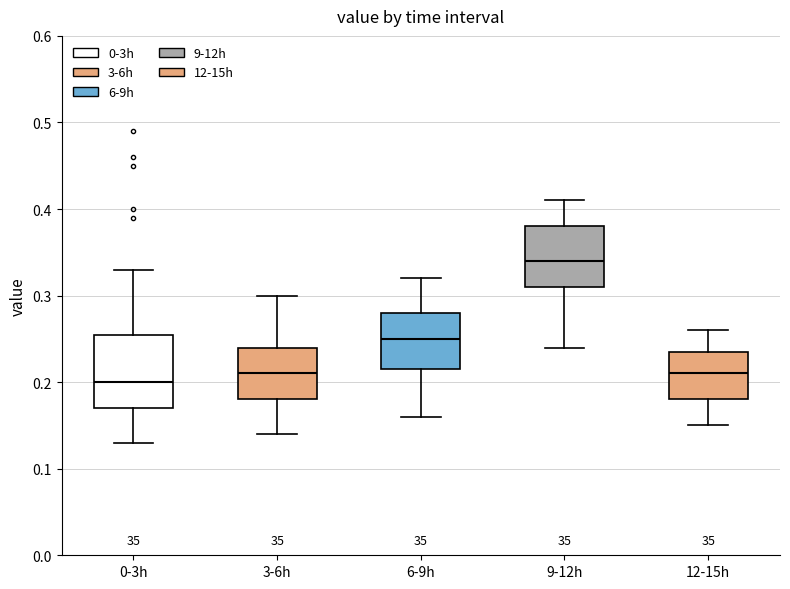

Reading left to right, read every box against the y-axis: the position of its median line, the range the box covers, and the ends of its whiskers. The values are not printed on the chart, so give them approximately, as read against the axis.

0-3h: median 0.20, box 0.17 to 0.26, whiskers 0.13 to 0.33
3-6h: median 0.21, box 0.18 to 0.24, whiskers 0.14 to 0.30
6-9h: median 0.25, box 0.22 to 0.28, whiskers 0.16 to 0.32
9-12h: median 0.34, box 0.31 to 0.38, whiskers 0.24 to 0.41
12-15h: median 0.21, box 0.18 to 0.24, whiskers 0.15 to 0.26